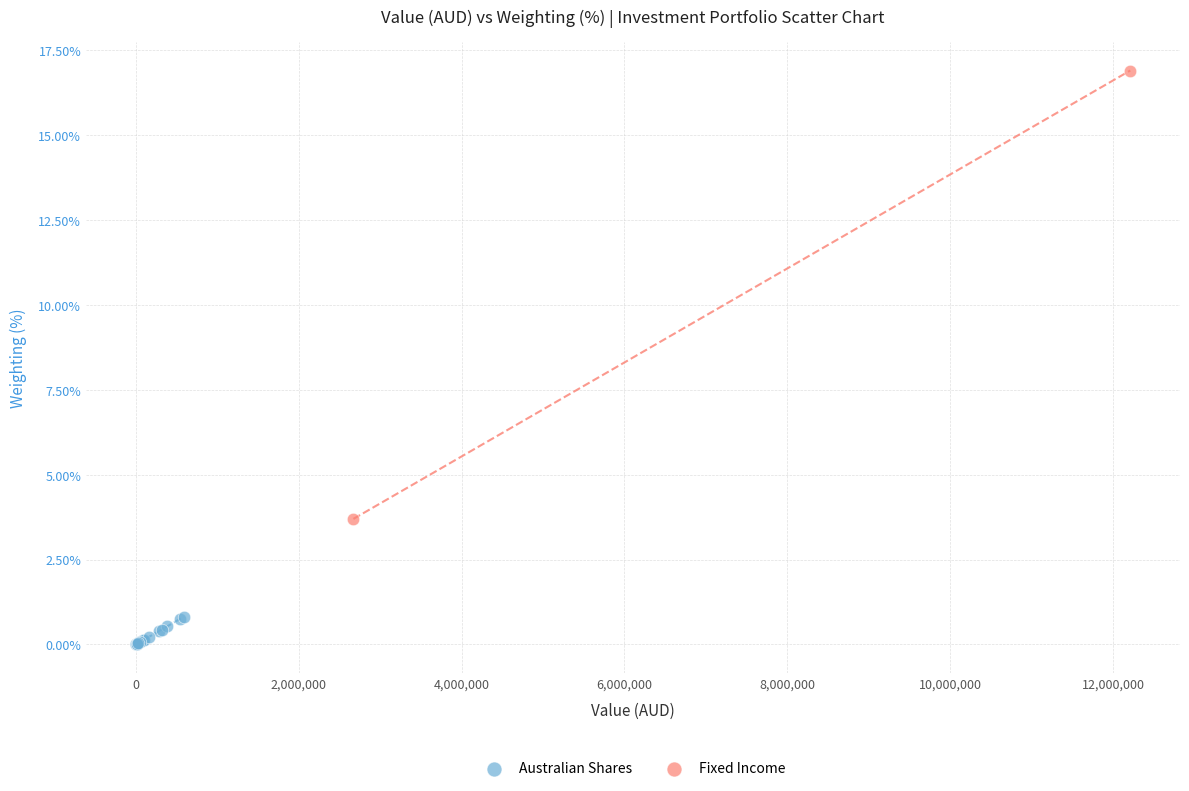

What are all the series names shown in the legend?

Australian Shares, Fixed Income